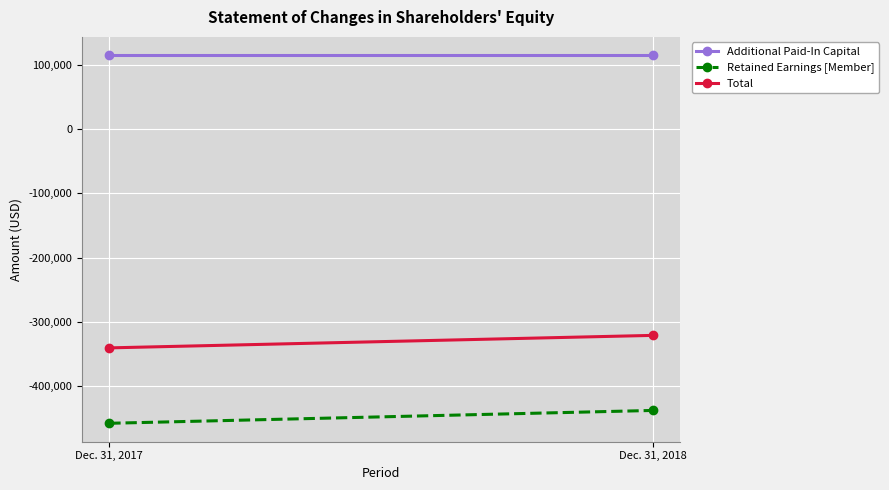

Which category has the lowest value in the Retained Earnings [Member] series?

Dec. 31, 2017